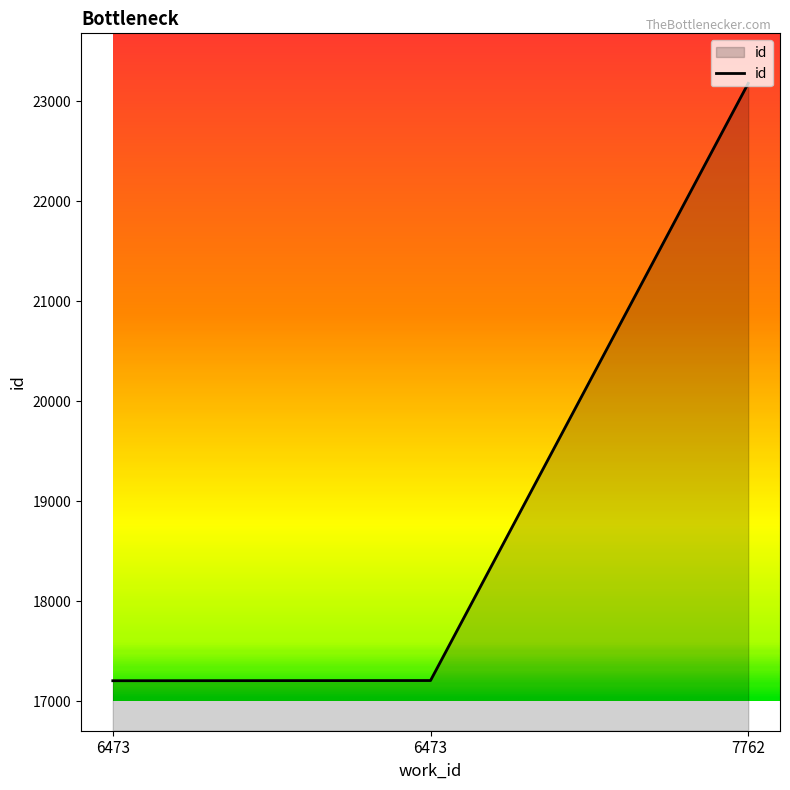

What is the greatest value displayed?

23181